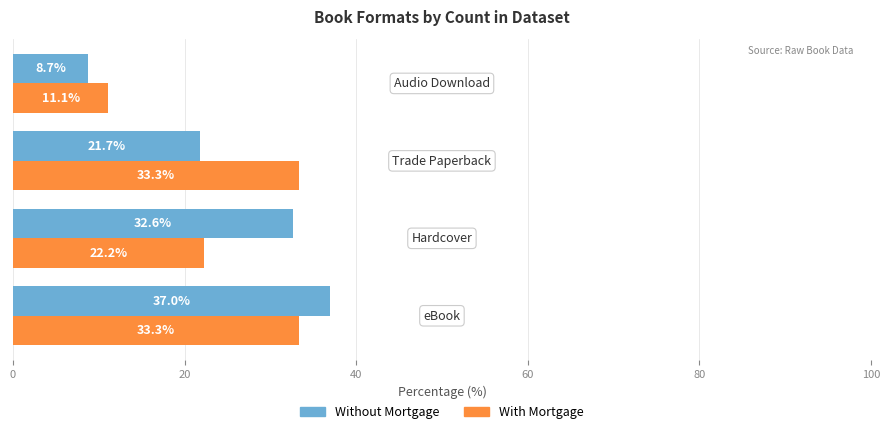

Count the number of data series in this chart.

2